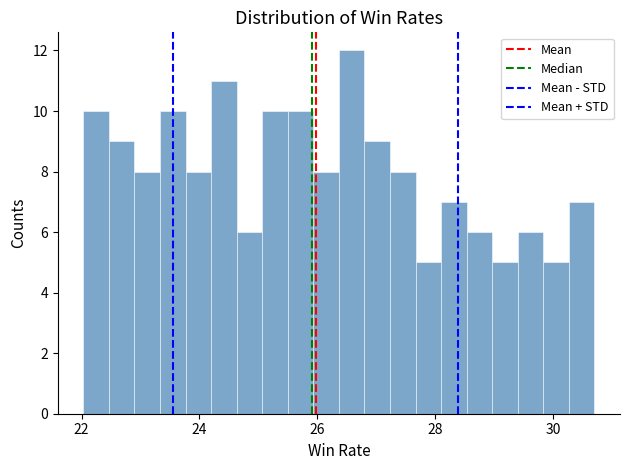

Read against the x-axis, roughly where is the centre of the tallest bar?

26.6